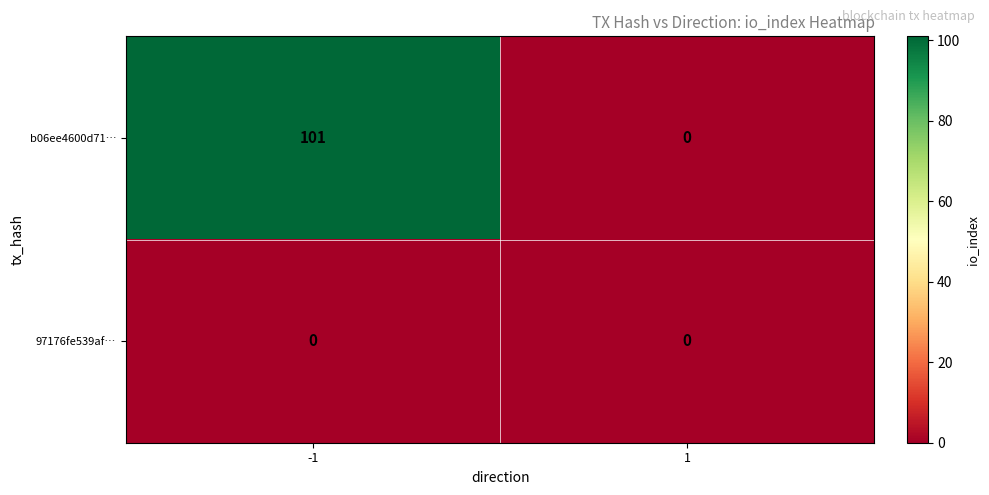

Reading left to right, transcribe all the data shown in this chart.

b06ee4600d71…: 101	0
97176fe539af…: 0	0